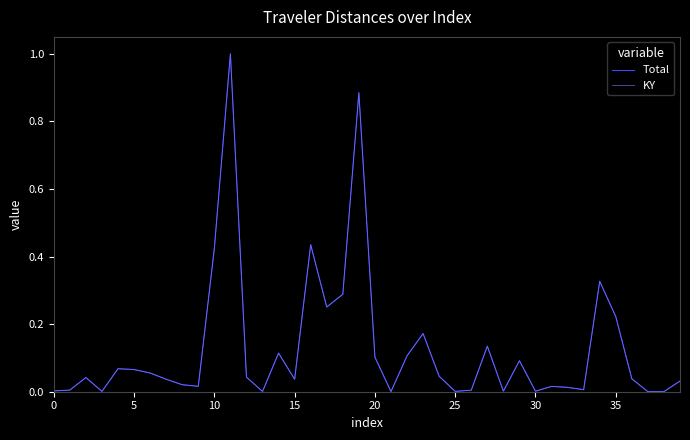

True or false: Total and KY intersect in this chart.

False